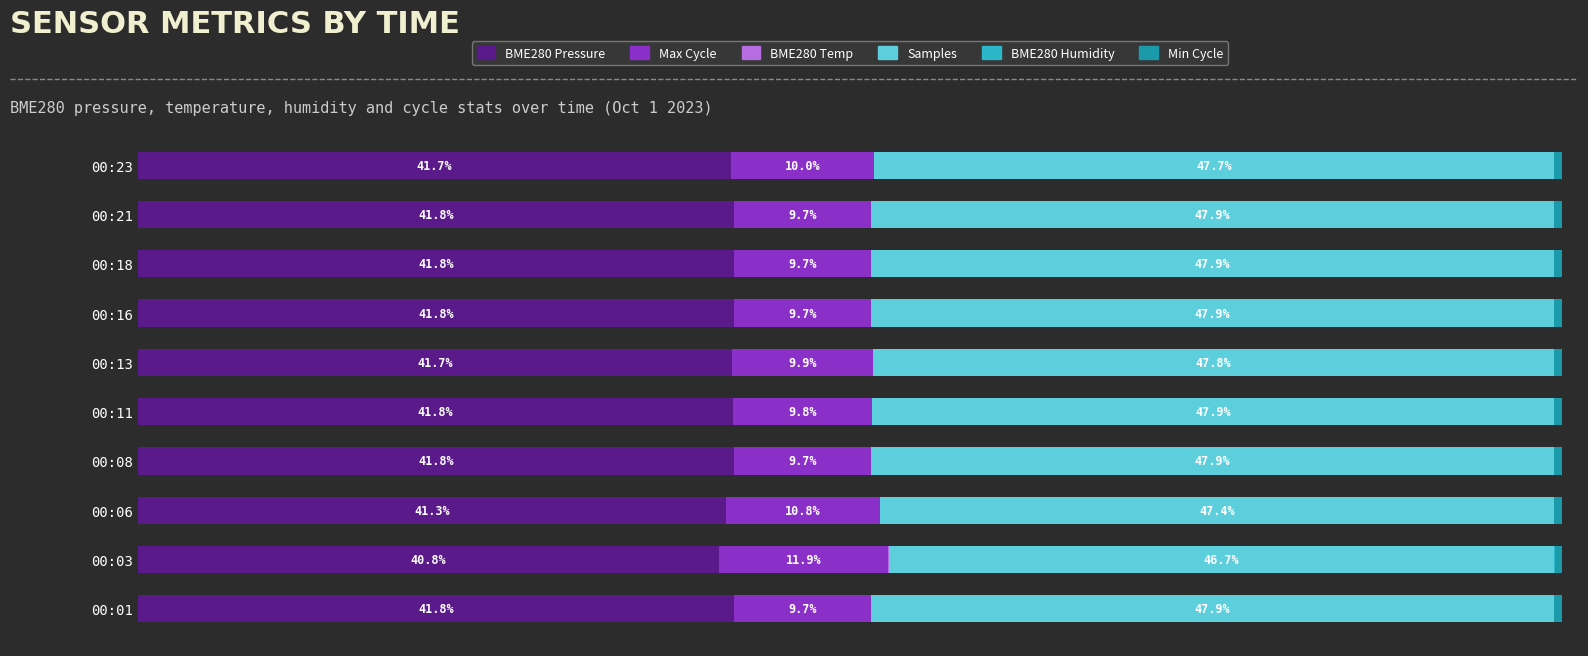

At which label is BME280 Pressure closest to 41?

00:03